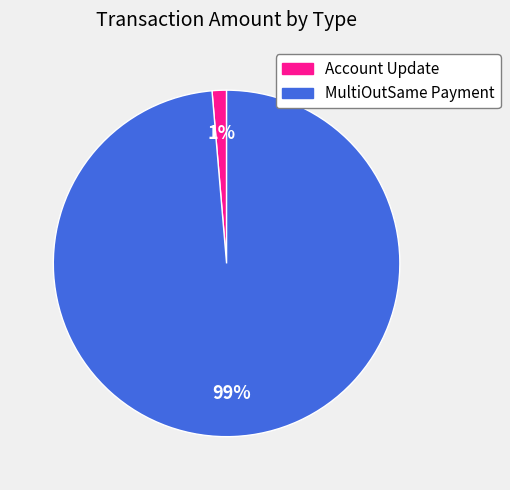

Does any single category account for the majority?

Yes